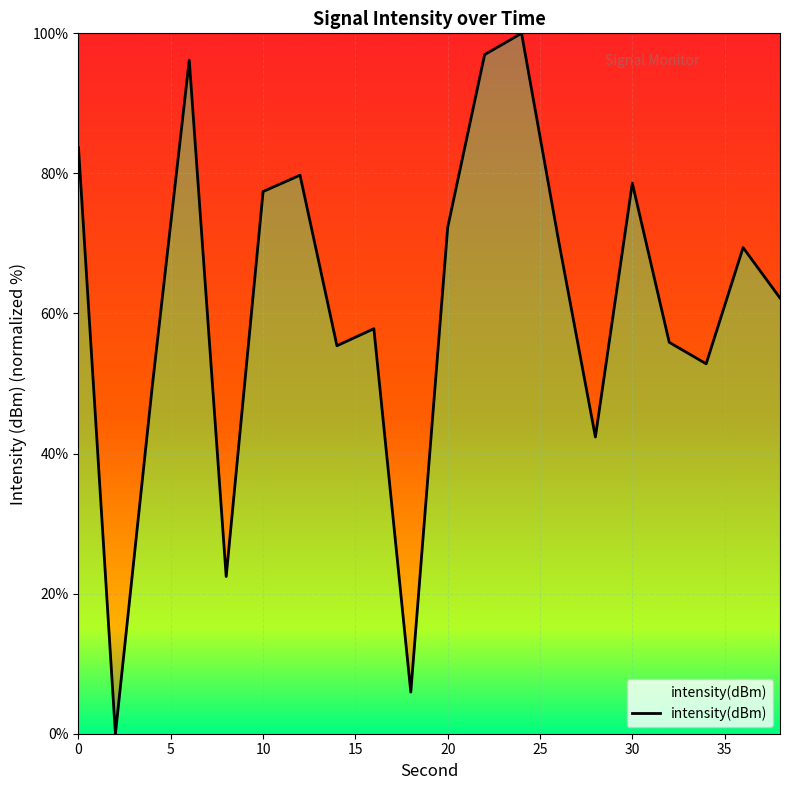

What is the difference between the maximum and minimum values?

100.0